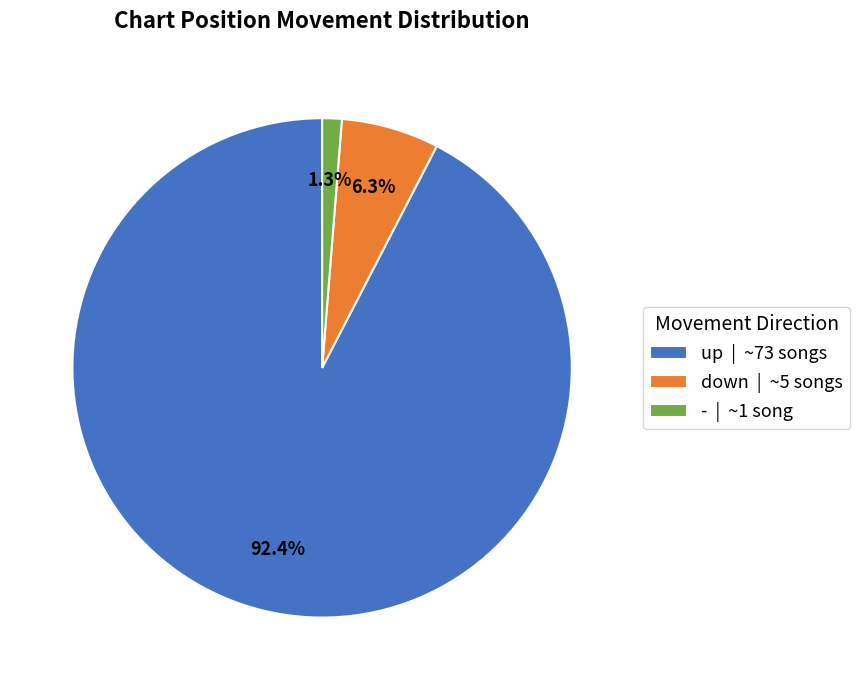

Between down | ~5 songs and up | ~73 songs, which is larger?

up | ~73 songs